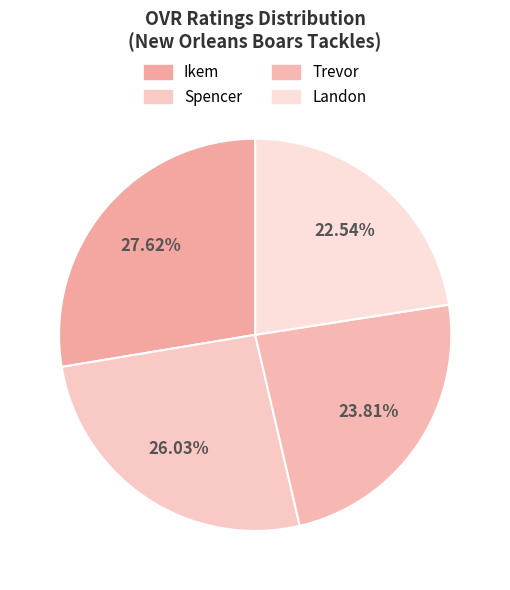

What is the change in value from Spencer to Trevor?

-7